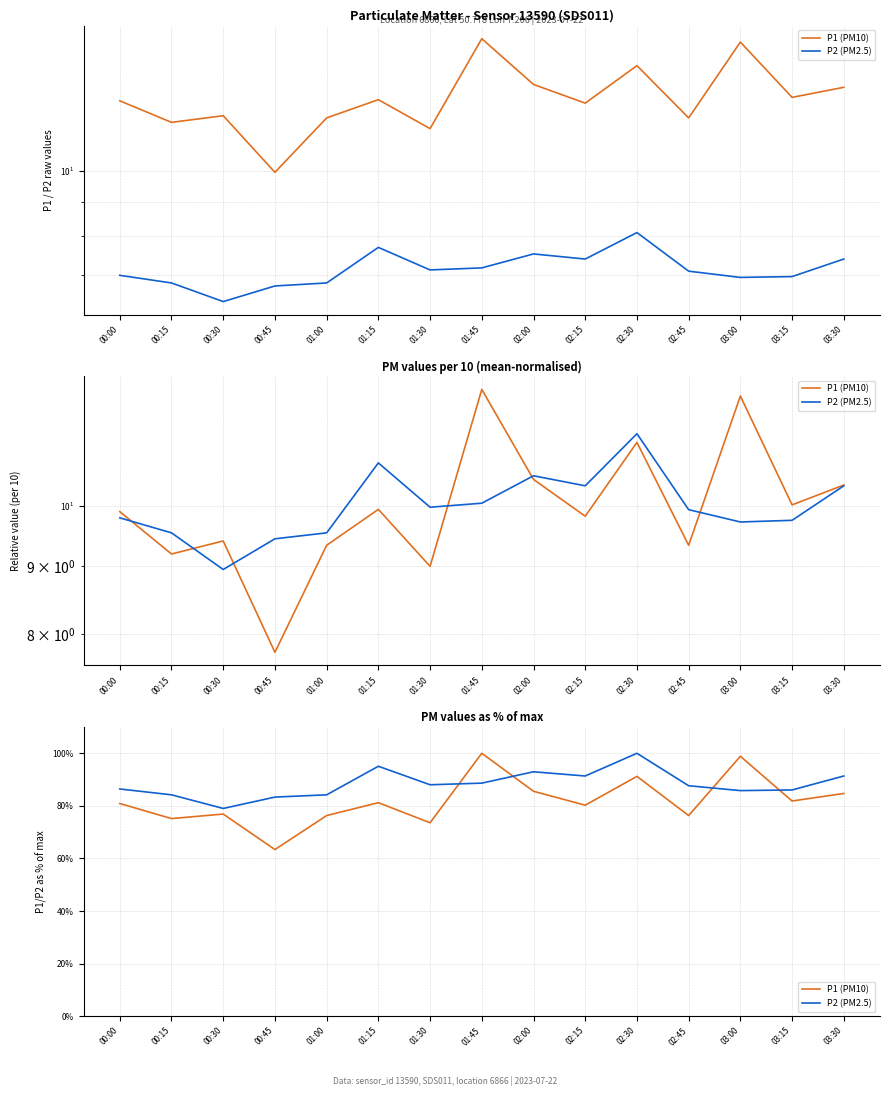

Where is the first local maximum for P1 (PM10)?

00:30